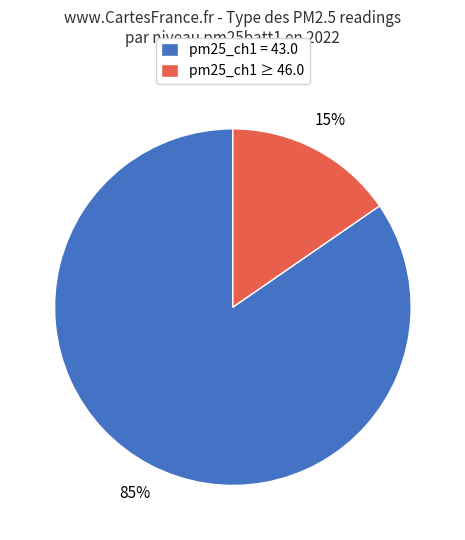

Combined, do pm25_ch1 ≥ 46.0 and pm25_ch1 = 43.0 account for over 50%?

Yes